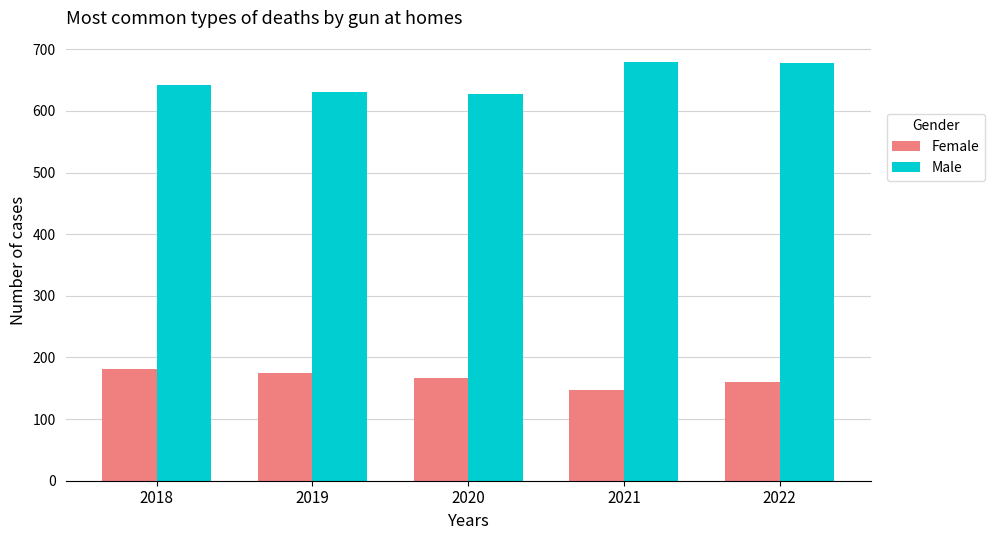

Which series has the widest spread of values?

Male